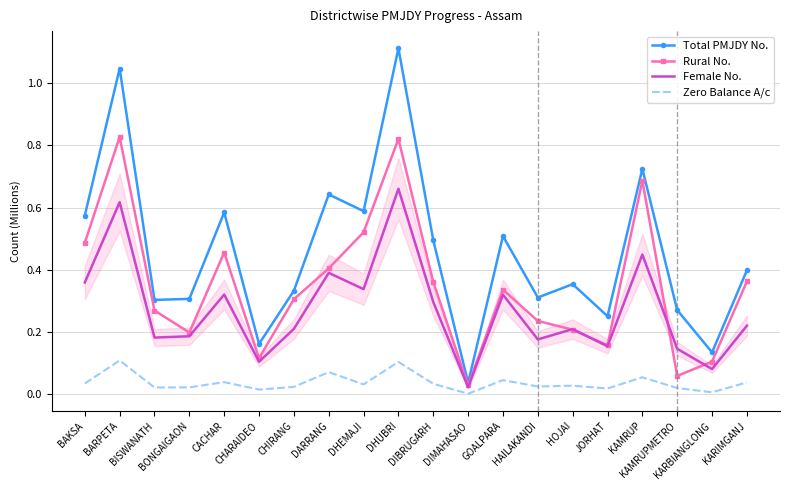

At which label does Zero Balance A/c reach its minimum?

DIMAHASAO